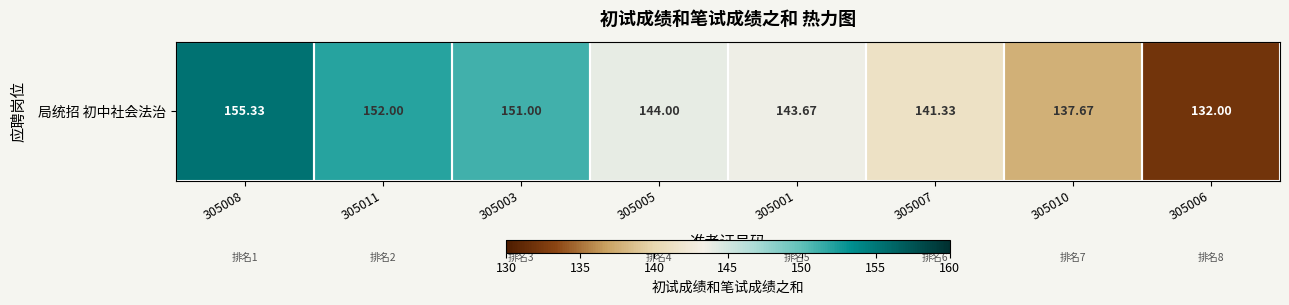

What is the maximum value shown in the chart?

155.3